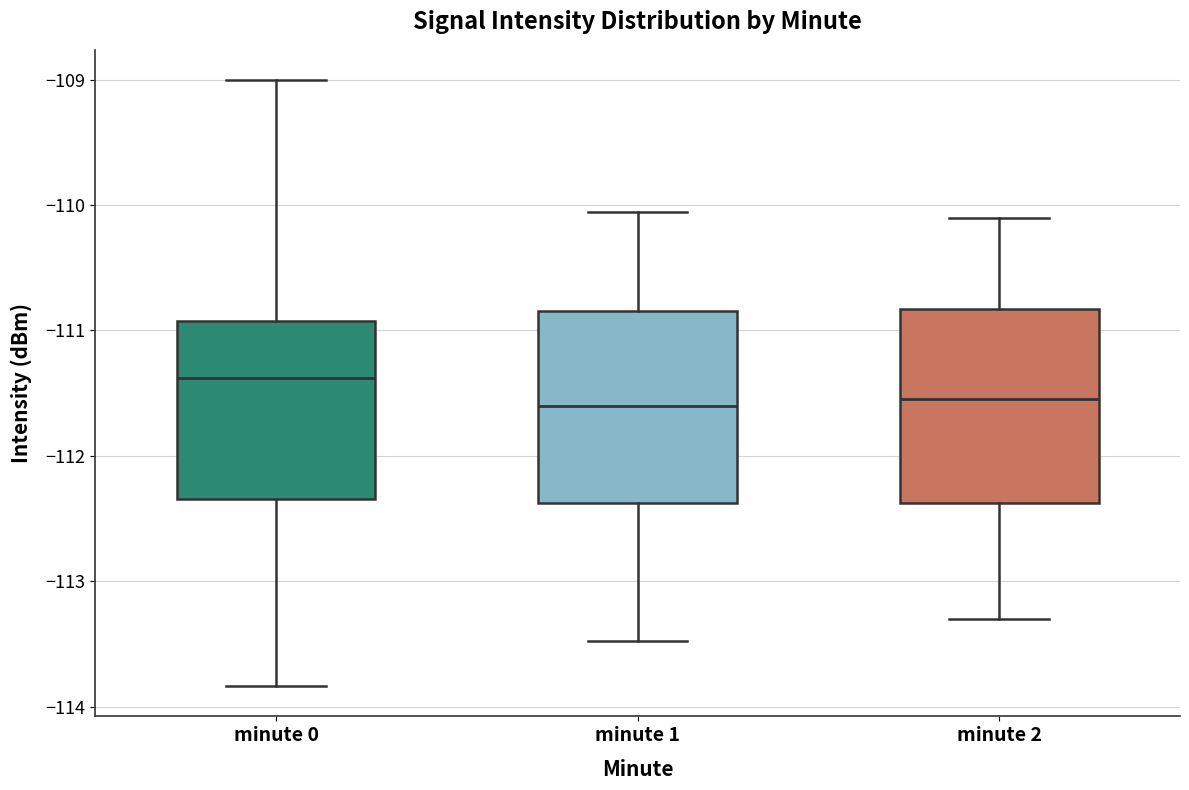

Reading left to right, transcribe this box plot: for each box, give where its median line is, the range the box spans, and where its two whiskers end, as read against the y-axis. The values are not printed on the chart, so give them approximately, as read against the axis.

minute 0: median -111.4, box -112.3 to -110.9, whiskers -113.8 to -109.0
minute 1: median -111.6, box -112.4 to -110.8, whiskers -113.5 to -110.1
minute 2: median -111.5, box -112.4 to -110.8, whiskers -113.3 to -110.1